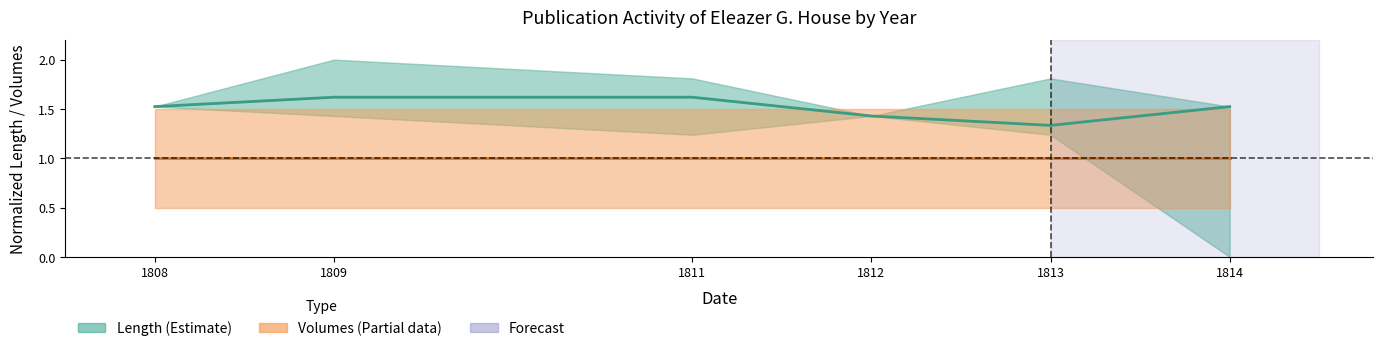

What is the value of the Volumes (Partial) point at the 5th from the left?

1.0